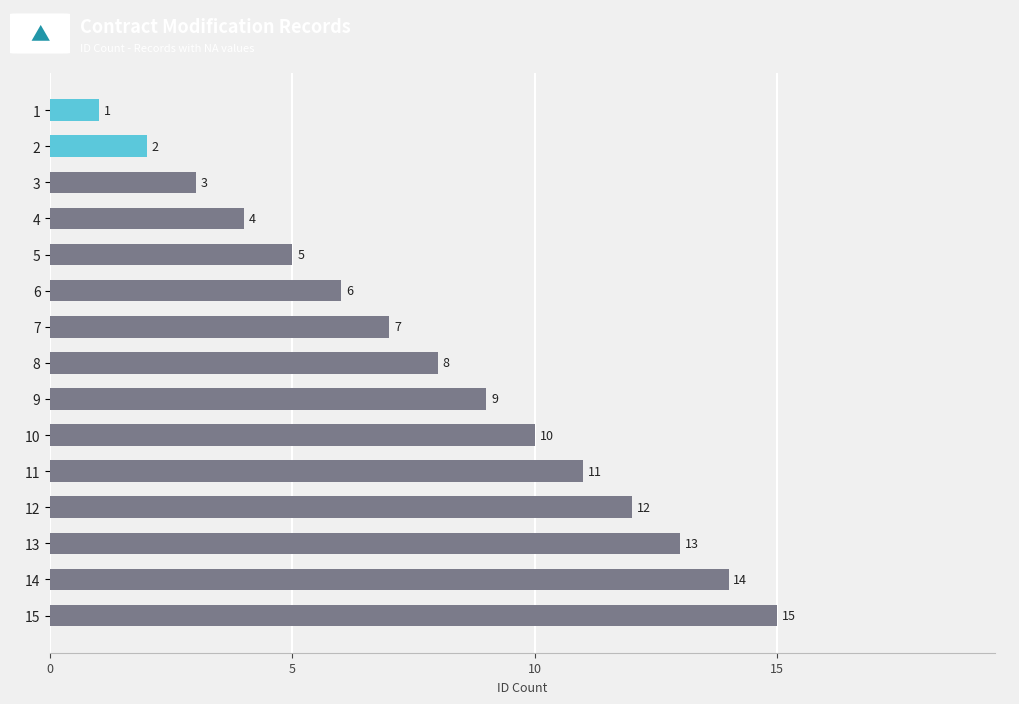

What is the value of the 15th bar from the top?

15